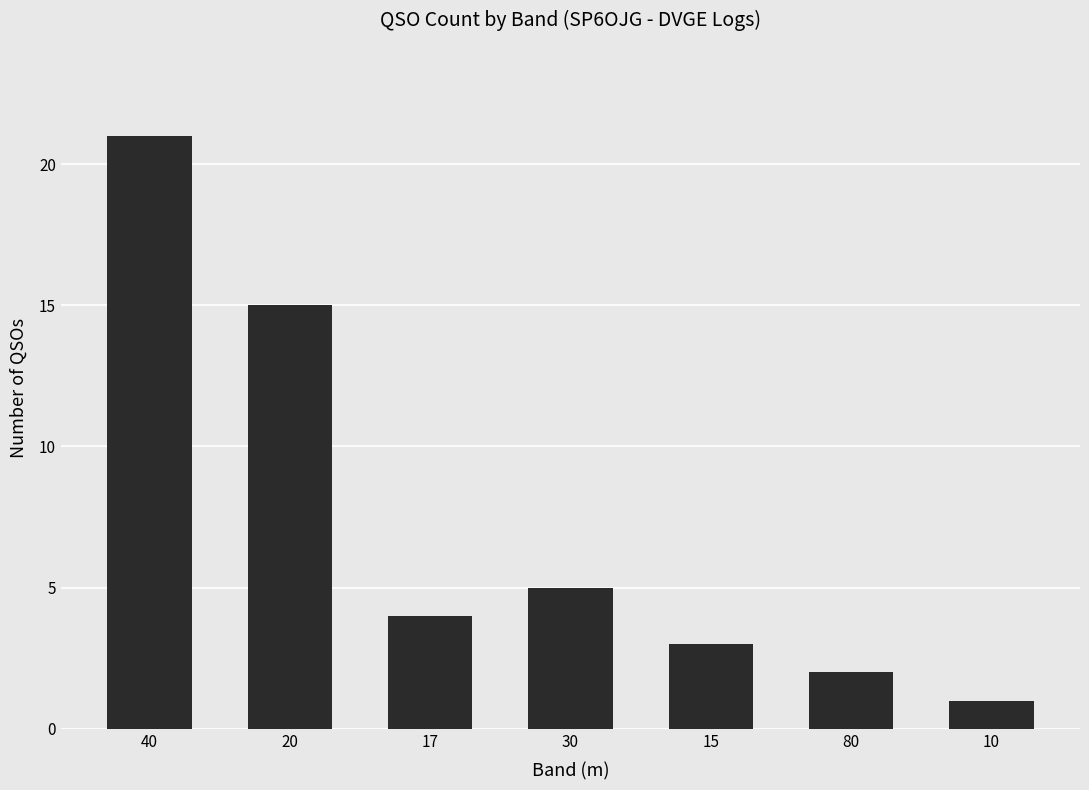

At which category does the chart reach its minimum across all series?

10